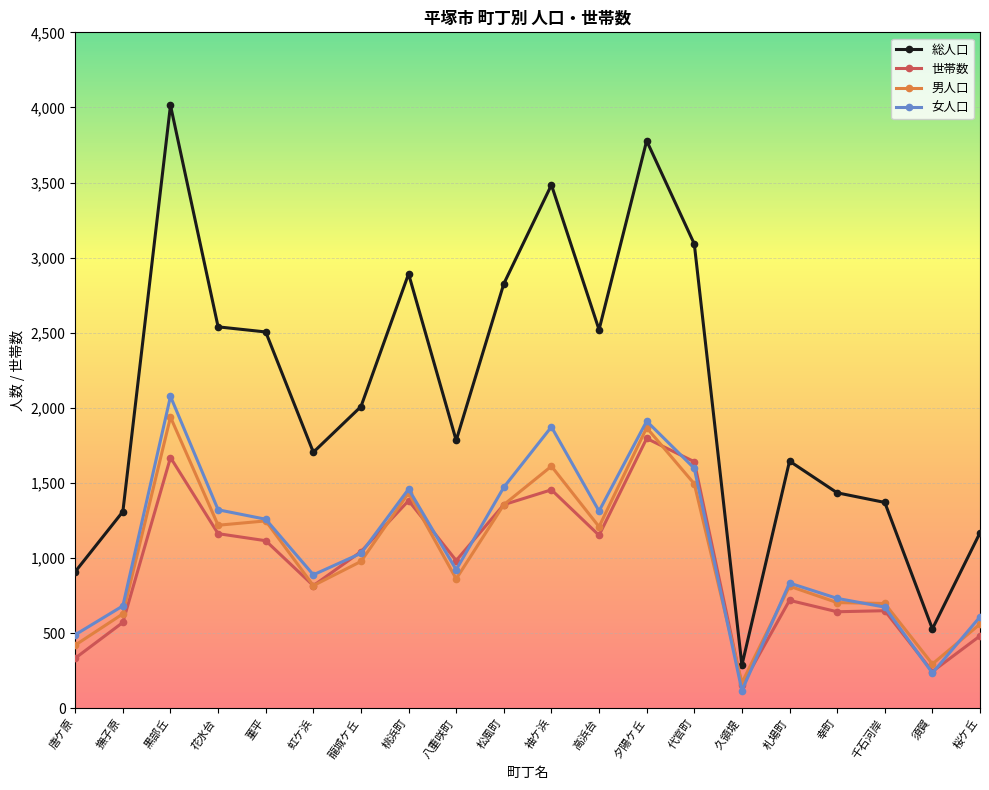

The 女人口 series shows 2766 at 黒部丘. True or false?

False